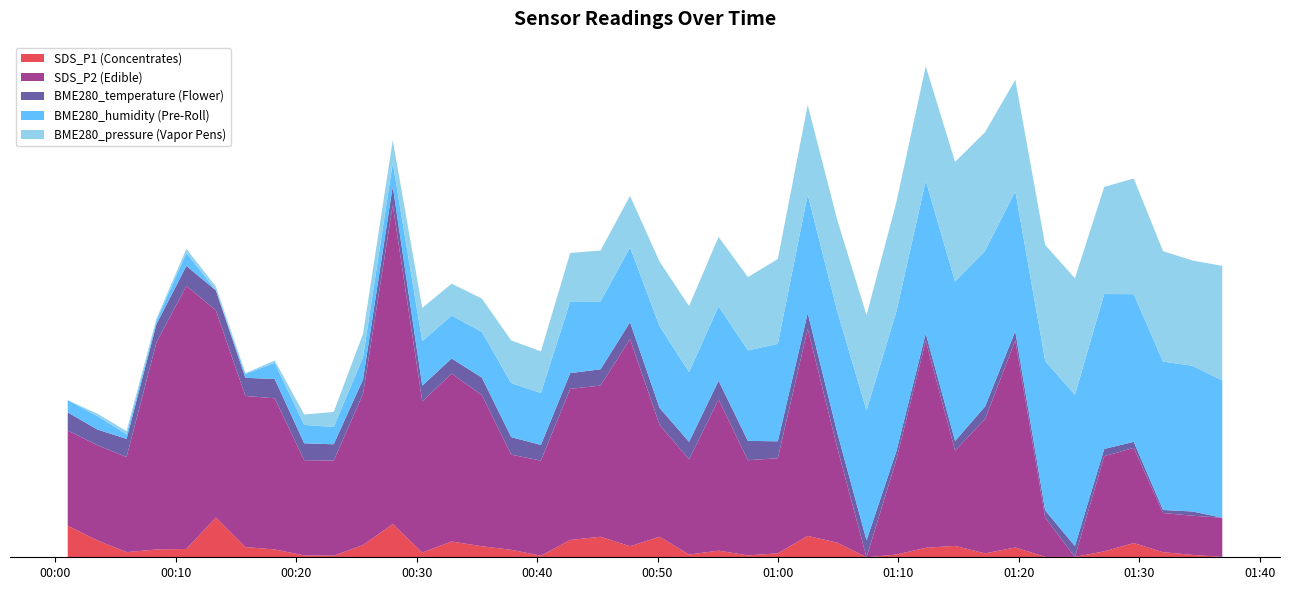

Reading right to left, transcribe all the data shown in this chart.

SDS_P1: 2023/11/06 01:36:53=0.5	2023/11/06 01:34:25=0.7	2023/11/06 01:31:58=0.9	2023/11/06 01:29:32=1.7	2023/11/06 01:27:05=1.0	2023/11/06 01:24:39=0.5	2023/11/06 01:22:11=0.5	2023/11/06 01:19:42=1.3	2023/11/06 01:17:12=0.8	2023/11/06 01:14:42=1.4	2023/11/06 01:12:16=1.3	2023/11/06 01:09:50=0.7	2023/11/06 01:07:21=0.5	2023/11/06 01:04:55=1.7	2023/11/06 01:02:28=2.3	2023/11/06 00:59:59=0.8	2023/11/06 00:57:30=0.6	2023/11/06 00:55:04=1.0	2023/11/06 00:52:37=0.7	2023/11/06 00:50:10=2.2	2023/11/06 00:47:43=1.4	2023/11/06 00:45:16=2.2	2023/11/06 00:42:45=1.9	2023/11/06 00:40:19=0.6	2023/11/06 00:37:51=1.1	2023/11/06 00:35:25=1.4	2023/11/06 00:32:54=1.8	2023/11/06 00:30:28=0.9	2023/11/06 00:28:01=3.3	2023/11/06 00:25:33=1.5	2023/11/06 00:23:07=0.6	2023/11/06 00:20:40=0.6	2023/11/06 00:18:13=1.1	2023/11/06 00:15:47=1.3	2023/11/06 00:13:20=3.8	2023/11/06 00:10:53=1.2	2023/11/06 00:08:24=1.1	2023/11/06 00:05:55=0.9	2023/11/06 00:03:29=1.9	2023/11/06 00:01:02=3.1
BME280_humidity: 2023/11/06 01:36:53=63.1	2023/11/06 01:34:25=63.3	2023/11/06 01:31:58=63.4	2023/11/06 01:29:32=63.4	2023/11/06 01:27:05=63.6	2023/11/06 01:24:39=63.5	2023/11/06 01:22:11=63.4	2023/11/06 01:19:42=63.2	2023/11/06 01:17:12=63.6	2023/11/06 01:14:42=63.7	2023/11/06 01:12:16=63.5	2023/11/06 01:09:50=63.2	2023/11/06 01:07:21=62.9	2023/11/06 01:04:55=62.7	2023/11/06 01:02:28=62.6	2023/11/06 00:59:59=62.1	2023/11/06 00:57:30=61.9	2023/11/06 00:55:04=61.5	2023/11/06 00:52:37=61.4	2023/11/06 00:50:10=61.7	2023/11/06 00:47:43=61.5	2023/11/06 00:45:16=61.3	2023/11/06 00:42:45=61.4	2023/11/06 00:40:19=60.9	2023/11/06 00:37:51=60.9	2023/11/06 00:35:25=60.7	2023/11/06 00:32:54=60.6	2023/11/06 00:30:28=60.7	2023/11/06 00:28:01=60.1	2023/11/06 00:25:33=60.1	2023/11/06 00:23:07=60.0	2023/11/06 00:20:40=60.0	2023/11/06 00:18:13=60.0	2023/11/06 00:15:47=59.6	2023/11/06 00:13:20=59.5	2023/11/06 00:10:53=59.9	2023/11/06 00:08:24=59.6	2023/11/06 00:05:55=59.6	2023/11/06 00:03:29=59.9	2023/11/06 00:01:02=59.9
BME280_temperature: 2023/11/06 01:36:53=10.8	2023/11/06 01:34:25=10.8	2023/11/06 01:31:58=10.8	2023/11/06 01:29:32=10.8	2023/11/06 01:27:05=10.9	2023/11/06 01:24:39=10.9	2023/11/06 01:22:11=10.9	2023/11/06 01:19:42=10.9	2023/11/06 01:17:12=11.0	2023/11/06 01:14:42=10.9	2023/11/06 01:12:16=10.9	2023/11/06 01:09:50=10.9	2023/11/06 01:07:21=11.0	2023/11/06 01:04:55=11.0	2023/11/06 01:02:28=11.0	2023/11/06 00:59:59=11.0	2023/11/06 00:57:30=11.1	2023/11/06 00:55:04=11.1	2023/11/06 00:52:37=11.0	2023/11/06 00:50:10=11.0	2023/11/06 00:47:43=11.0	2023/11/06 00:45:16=11.0	2023/11/06 00:42:45=11.0	2023/11/06 00:40:19=11.0	2023/11/06 00:37:51=11.0	2023/11/06 00:35:25=11.0	2023/11/06 00:32:54=11.0	2023/11/06 00:30:28=11.0	2023/11/06 00:28:01=11.1	2023/11/06 00:25:33=11.0	2023/11/06 00:23:07=11.0	2023/11/06 00:20:40=11.0	2023/11/06 00:18:13=11.1	2023/11/06 00:15:47=11.1	2023/11/06 00:13:20=11.1	2023/11/06 00:10:53=11.1	2023/11/06 00:08:24=11.1	2023/11/06 00:05:55=11.1	2023/11/06 00:03:29=11.0	2023/11/06 00:01:02=11.1
SDS_P2: 2023/11/06 01:36:53=0.5	2023/11/06 01:34:25=0.5	2023/11/06 01:31:58=0.5	2023/11/06 01:29:32=0.6	2023/11/06 01:27:05=0.6	2023/11/06 01:24:39=0.4	2023/11/06 01:22:11=0.5	2023/11/06 01:19:42=0.8	2023/11/06 01:17:12=0.7	2023/11/06 01:14:42=0.6	2023/11/06 01:12:16=0.8	2023/11/06 01:09:50=0.6	2023/11/06 01:07:21=0.4	2023/11/06 01:04:55=0.6	2023/11/06 01:02:28=0.8	2023/11/06 00:59:59=0.6	2023/11/06 00:57:30=0.6	2023/11/06 00:55:04=0.7	2023/11/06 00:52:37=0.6	2023/11/06 00:50:10=0.6	2023/11/06 00:47:43=0.8	2023/11/06 00:45:16=0.7	2023/11/06 00:42:45=0.7	2023/11/06 00:40:19=0.6	2023/11/06 00:37:51=0.6	2023/11/06 00:35:25=0.7	2023/11/06 00:32:54=0.7	2023/11/06 00:30:28=0.7	2023/11/06 00:28:01=1.0	2023/11/06 00:25:33=0.7	2023/11/06 00:23:07=0.6	2023/11/06 00:20:40=0.6	2023/11/06 00:18:13=0.7	2023/11/06 00:15:47=0.7	2023/11/06 00:13:20=0.8	2023/11/06 00:10:53=0.9	2023/11/06 00:08:24=0.8	2023/11/06 00:05:55=0.6	2023/11/06 00:03:29=0.6	2023/11/06 00:01:02=0.6
BME280_pressure_norm: 2023/11/06 01:36:53=93873.9	2023/11/06 01:34:25=93851.4	2023/11/06 01:31:58=93863.7	2023/11/06 01:29:32=93876.7	2023/11/06 01:27:05=93855.9	2023/11/06 01:24:39=93879.0	2023/11/06 01:22:11=93877.3	2023/11/06 01:19:42=93866.6	2023/11/06 01:17:12=93883.7	2023/11/06 01:14:42=93886.2	2023/11/06 01:12:16=93873.9	2023/11/06 01:09:50=93861.6	2023/11/06 01:07:21=93826.9	2023/11/06 01:04:55=93817.8	2023/11/06 01:02:28=93813.5	2023/11/06 00:59:59=93802.0	2023/11/06 00:57:30=93774.0	2023/11/06 00:55:04=93764.7	2023/11/06 00:52:37=93756.4	2023/11/06 00:50:10=93753.0	2023/11/06 00:47:43=93721.3	2023/11/06 00:45:16=93719.8	2023/11/06 00:42:45=93713.8	2023/11/06 00:40:19=93697.6	2023/11/06 00:37:51=93699.8	2023/11/06 00:35:25=93677.4	2023/11/06 00:32:54=93673.7	2023/11/06 00:30:28=93677.0	2023/11/06 00:28:01=93651.4	2023/11/06 00:25:33=93653.3	2023/11/06 00:23:07=93633.0	2023/11/06 00:20:40=93621.7	2023/11/06 00:18:13=93602.2	2023/11/06 00:15:47=93598.3	2023/11/06 00:13:20=93605.6	2023/11/06 00:10:53=93606.4	2023/11/06 00:08:24=93601.7	2023/11/06 00:05:55=93604.2	2023/11/06 00:03:29=93602.3	2023/11/06 00:01:02=93596.5